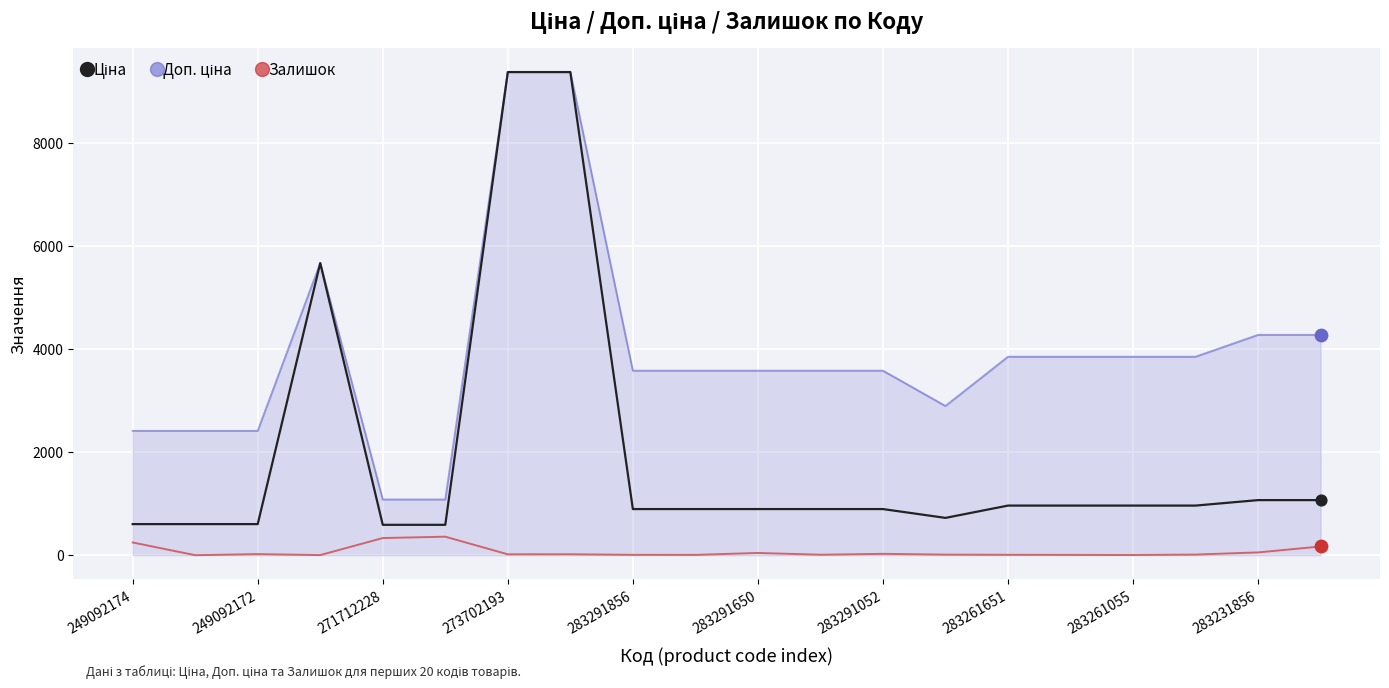

The value of Залишок at 271712228 is 333.0. True or false?

True